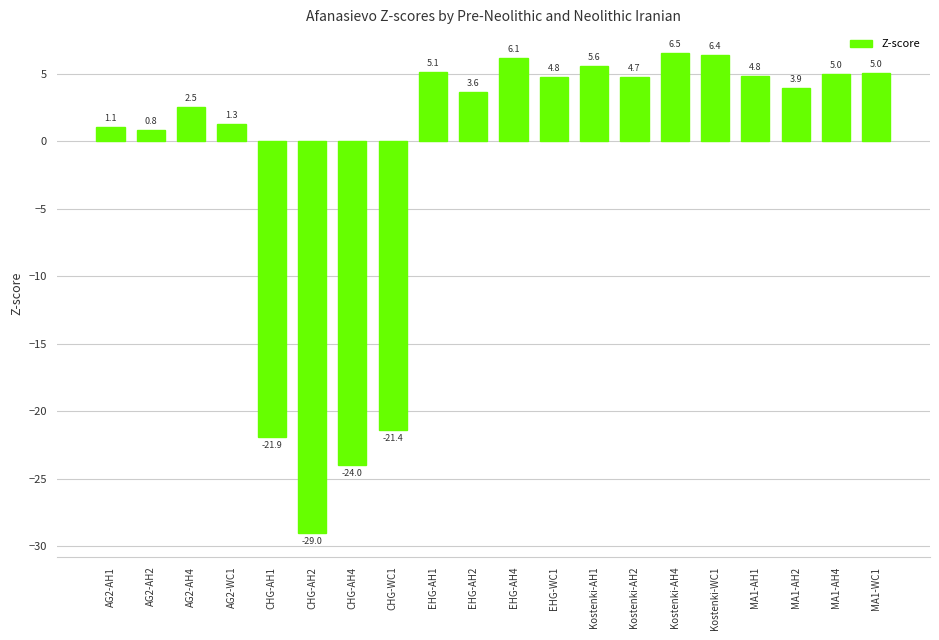

The chart shows a value of 10.8 at EHG-AH4. True or false?

False